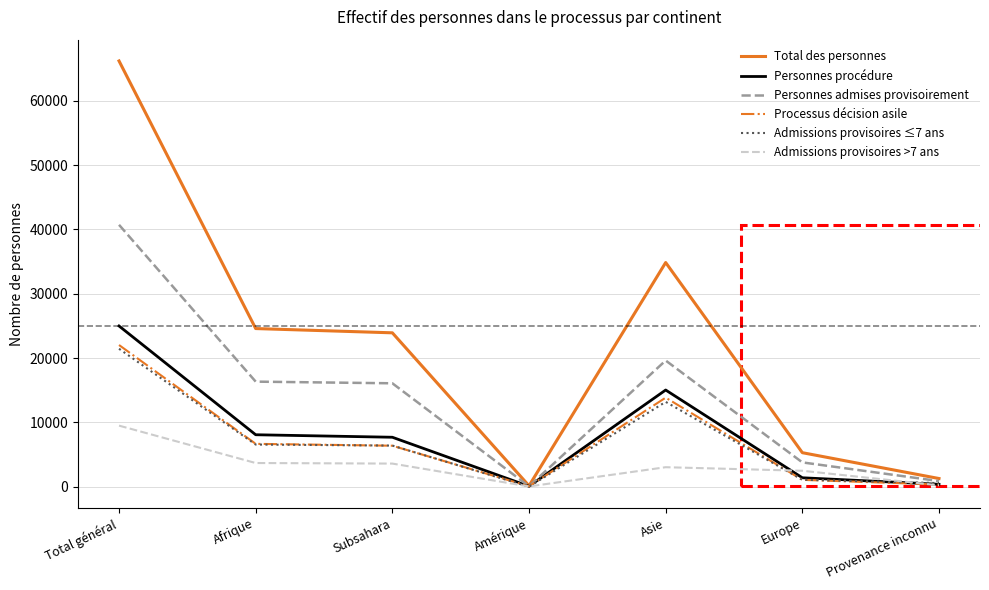

At which label is Admissions provisoires ≤7 ans closest to 10734?

Asie